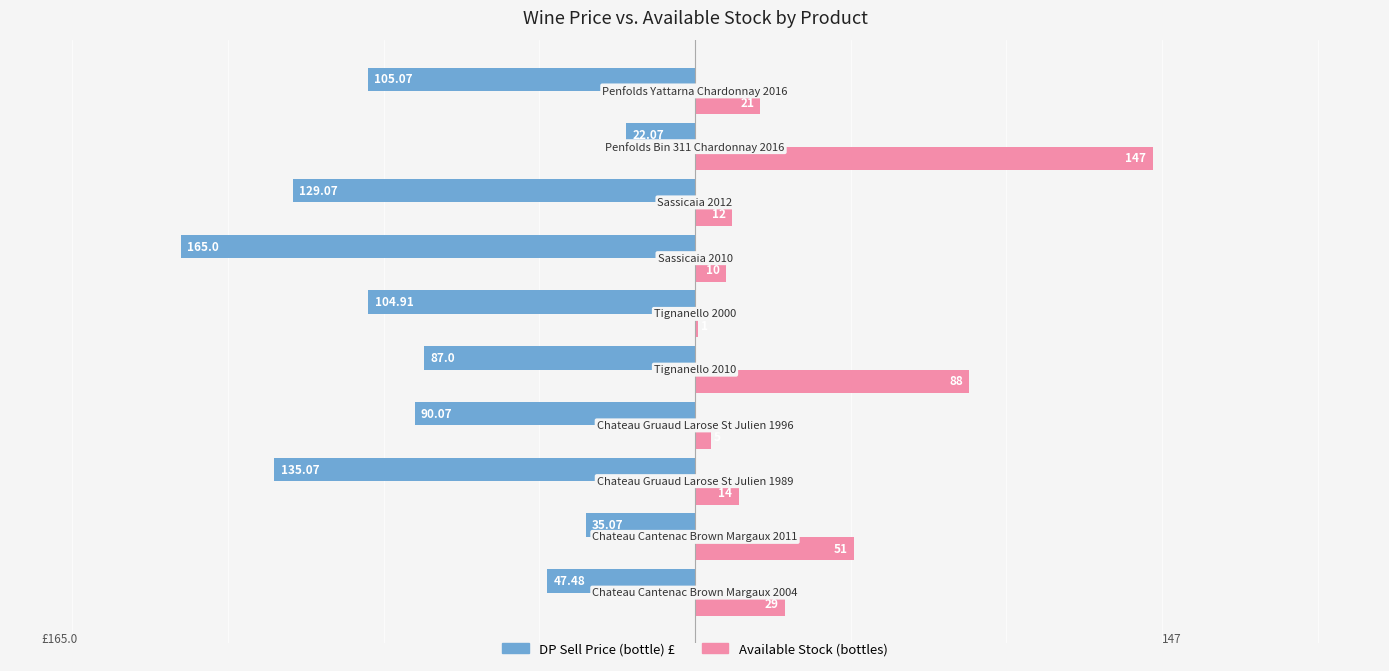

How many series are shown in this chart?

2